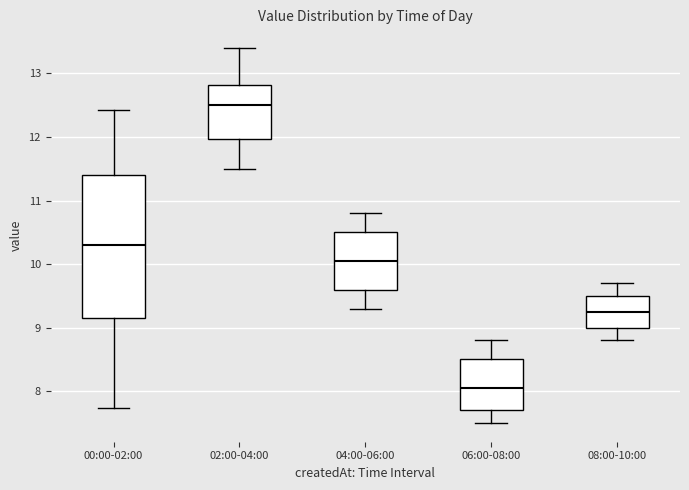

Reading left to right, read every box against the y-axis: the position of its median line, the range the box covers, and the ends of its whiskers. The values are not printed on the chart, so give them approximately, as read against the axis.

00:00-02:00: median 10.3, box 9.1 to 11.4, whiskers 7.7 to 12.4
02:00-04:00: median 12.5, box 12.0 to 12.8, whiskers 11.5 to 13.4
04:00-06:00: median 10.1, box 9.6 to 10.5, whiskers 9.3 to 10.8
06:00-08:00: median 8.1, box 7.7 to 8.5, whiskers 7.5 to 8.8
08:00-10:00: median 9.3, box 9.0 to 9.5, whiskers 8.8 to 9.7